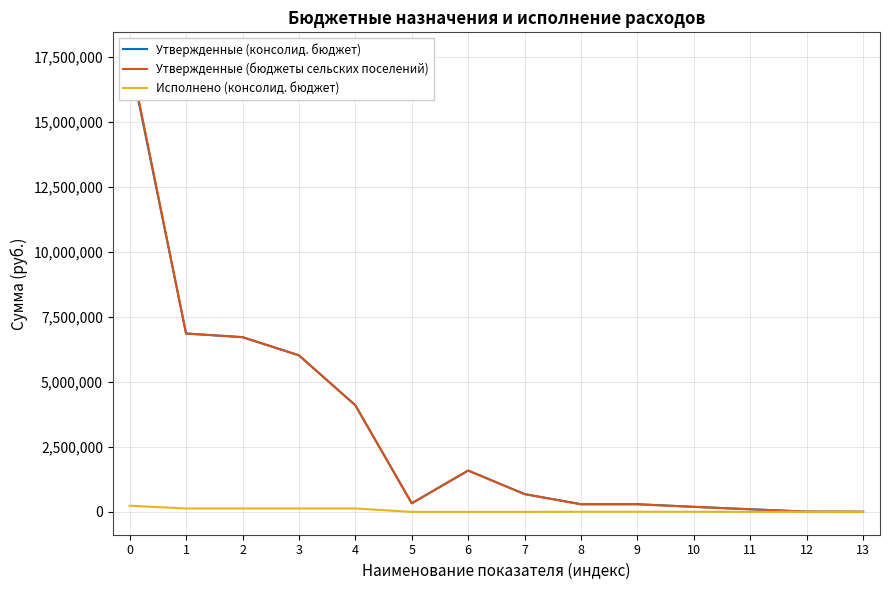

What are all the series names shown in the legend?

Утвержденные (консолид. бюджет), Утвержденные (бюджеты сельских поселений), Исполнено (консолид. бюджет)